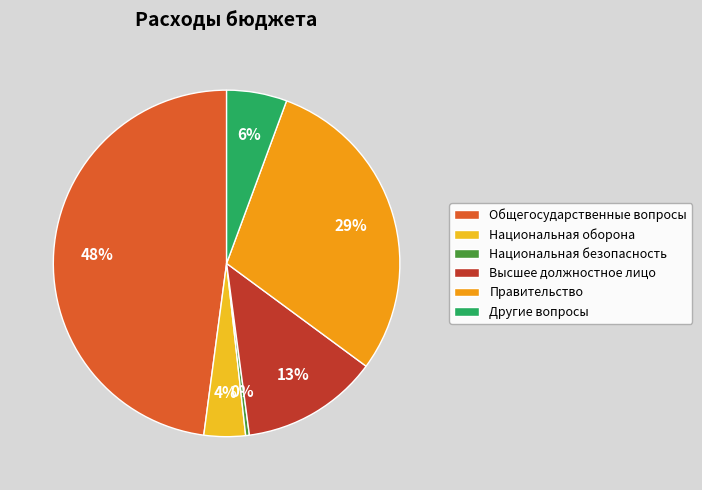

The Национальная оборона slice represents 19% of the pie. True or false?

False